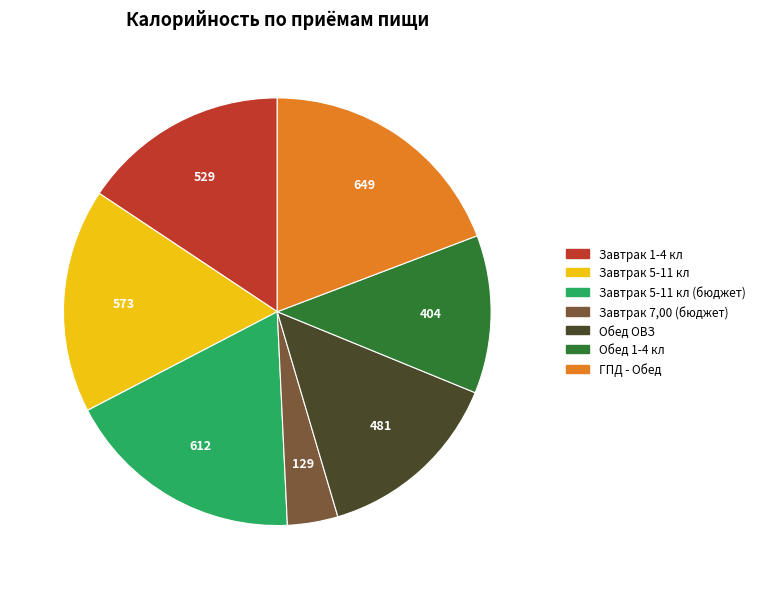

Is there a majority slice in this chart?

No